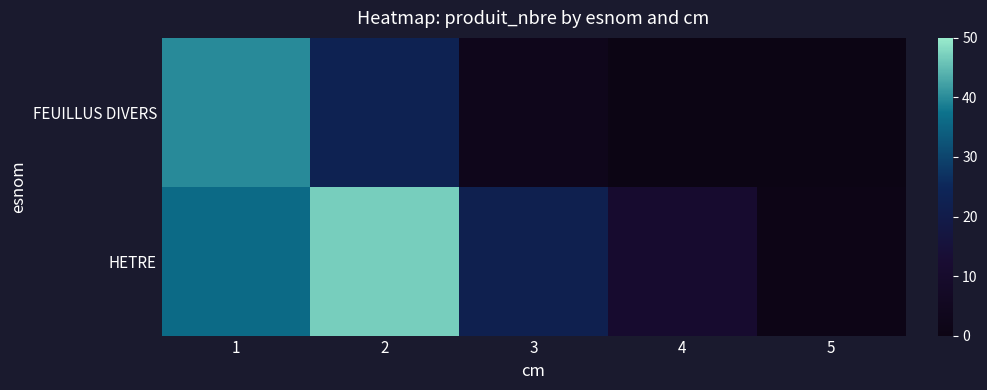

Reading left to right, list all the values displayed in this chart.

FEUILLUS DIVERS: 1=40	2=23	3=3	4=0	5=0
HETRE: 1=36	2=47	3=22	4=11	5=1